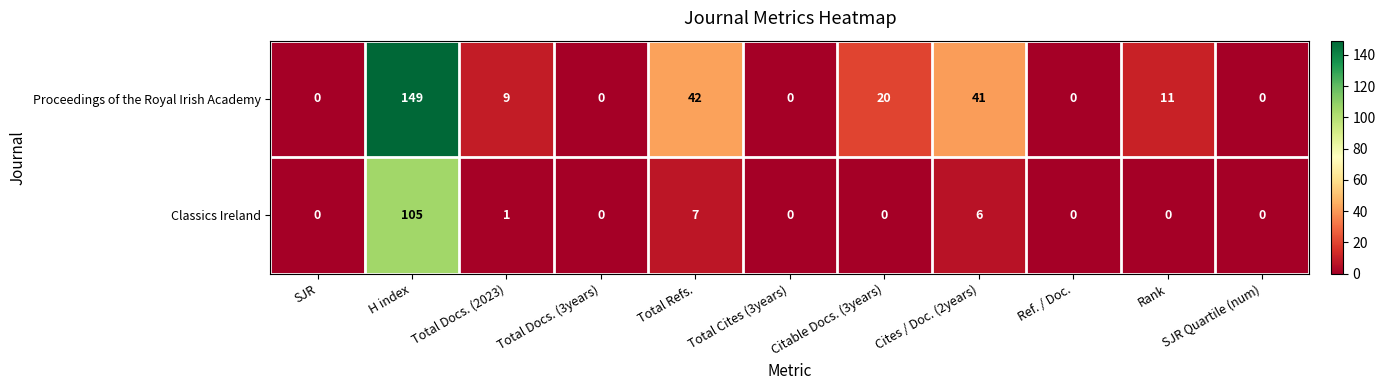

At which category does the chart reach its peak across all series?

H index